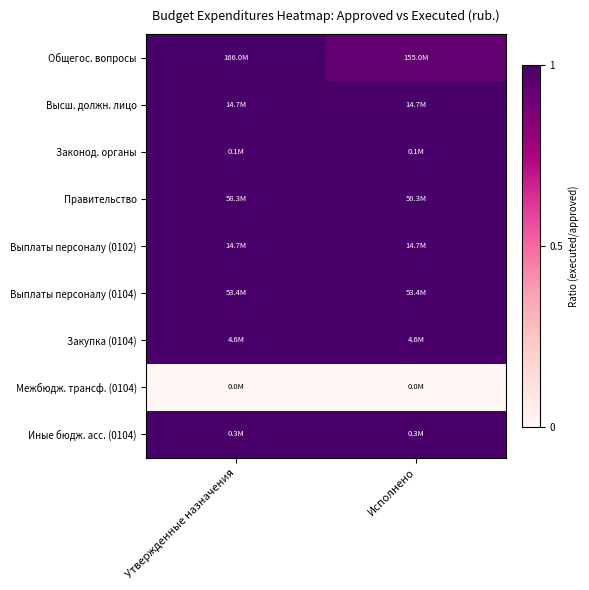

How many distinct data groups are displayed?

9